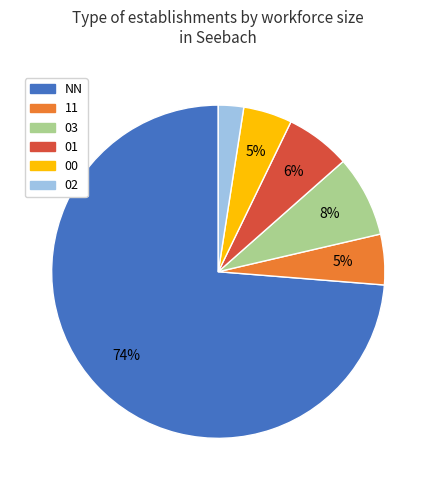

How many slices are in this pie chart?

6